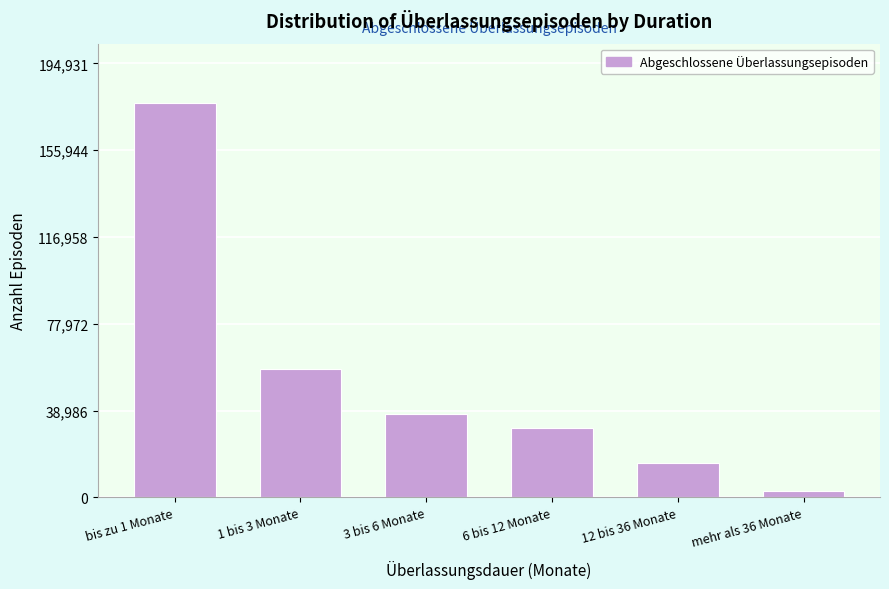

Reading right to left, list all the values displayed in this chart.

mehr als 36 Monate=2784	12 bis 36 Monate=15434	6 bis 12 Monate=31212	3 bis 6 Monate=37419	1 bis 3 Monate=57614	bis zu 1 Monate=177210